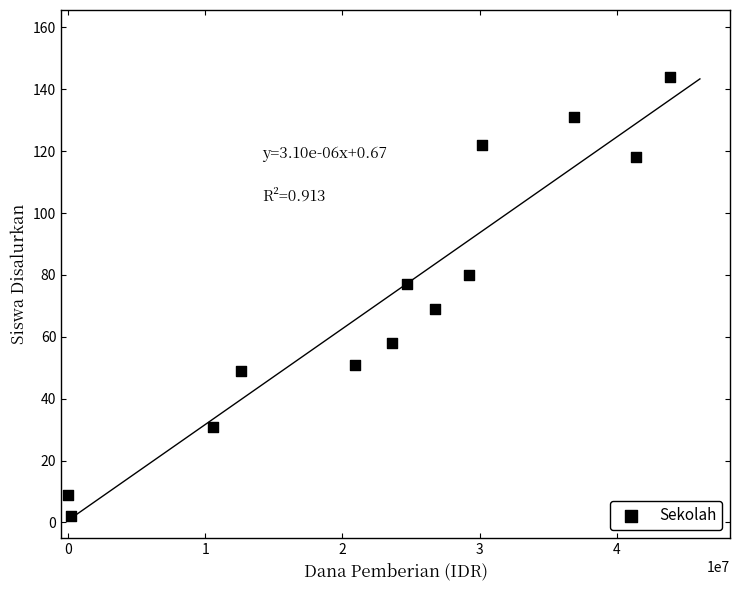

What is the range of Y values (max minus min)?

142